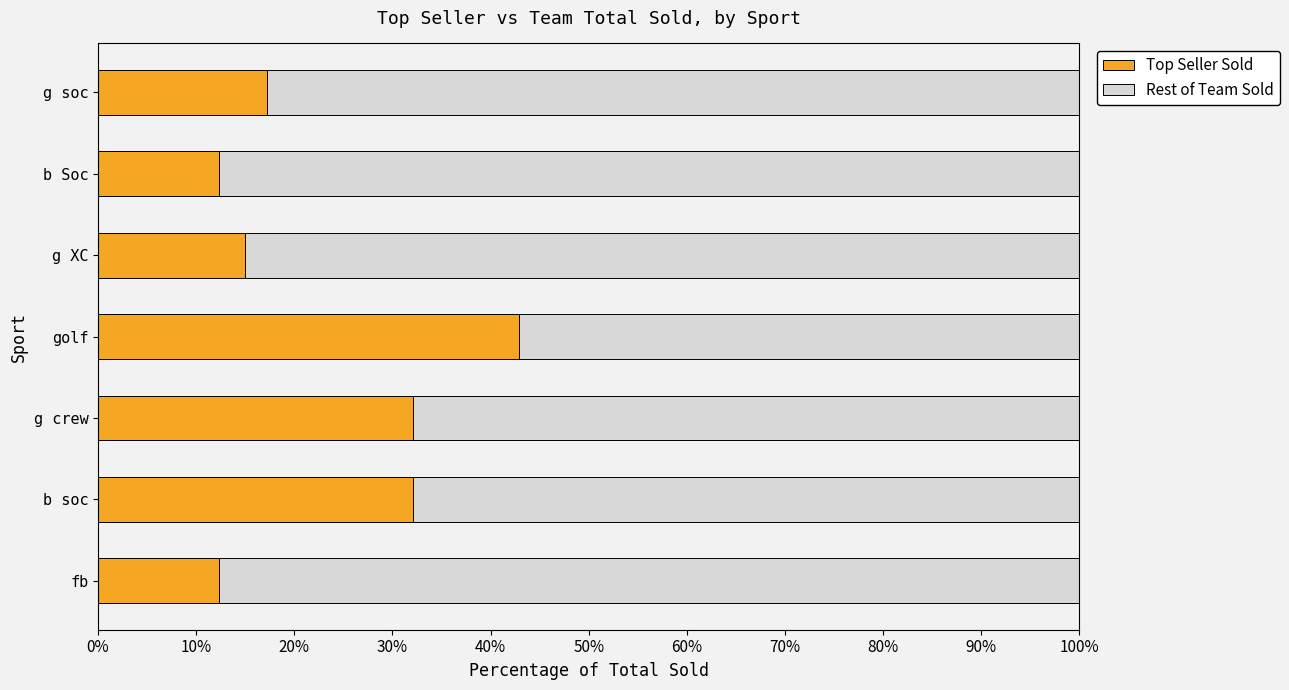

Read the Top Seller Sold value at b soc.

32.1